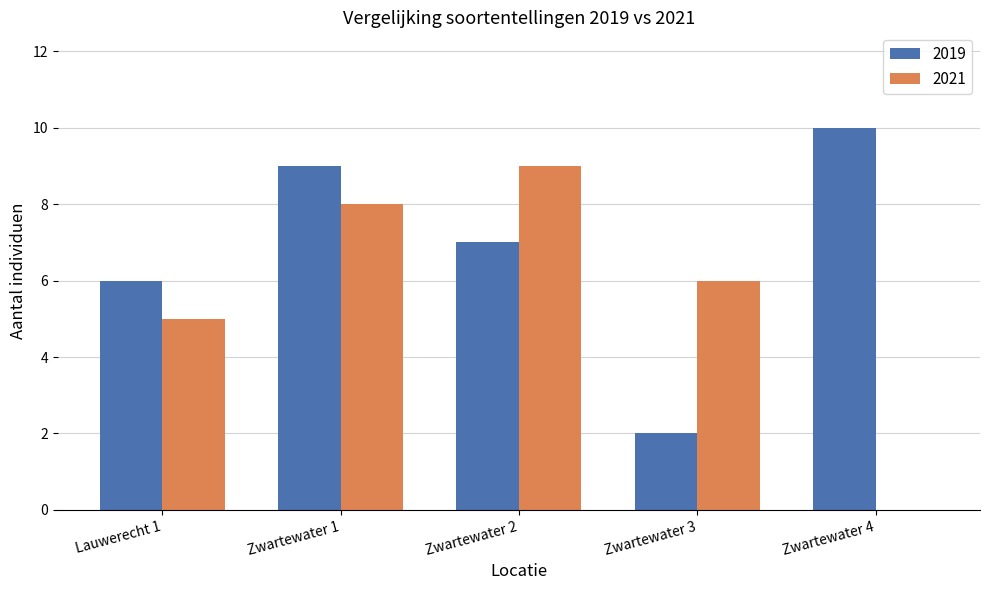

Is it true that 2019 equals 12 at Zwartewater 2?

False